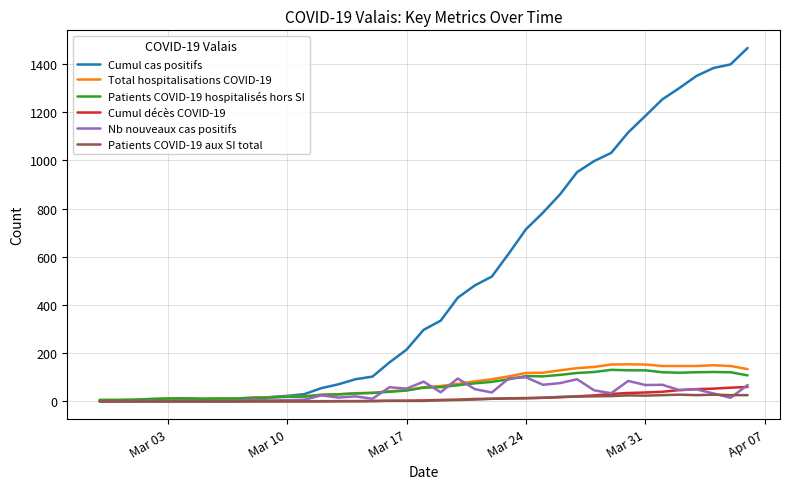

What is the greatest value displayed?

1466